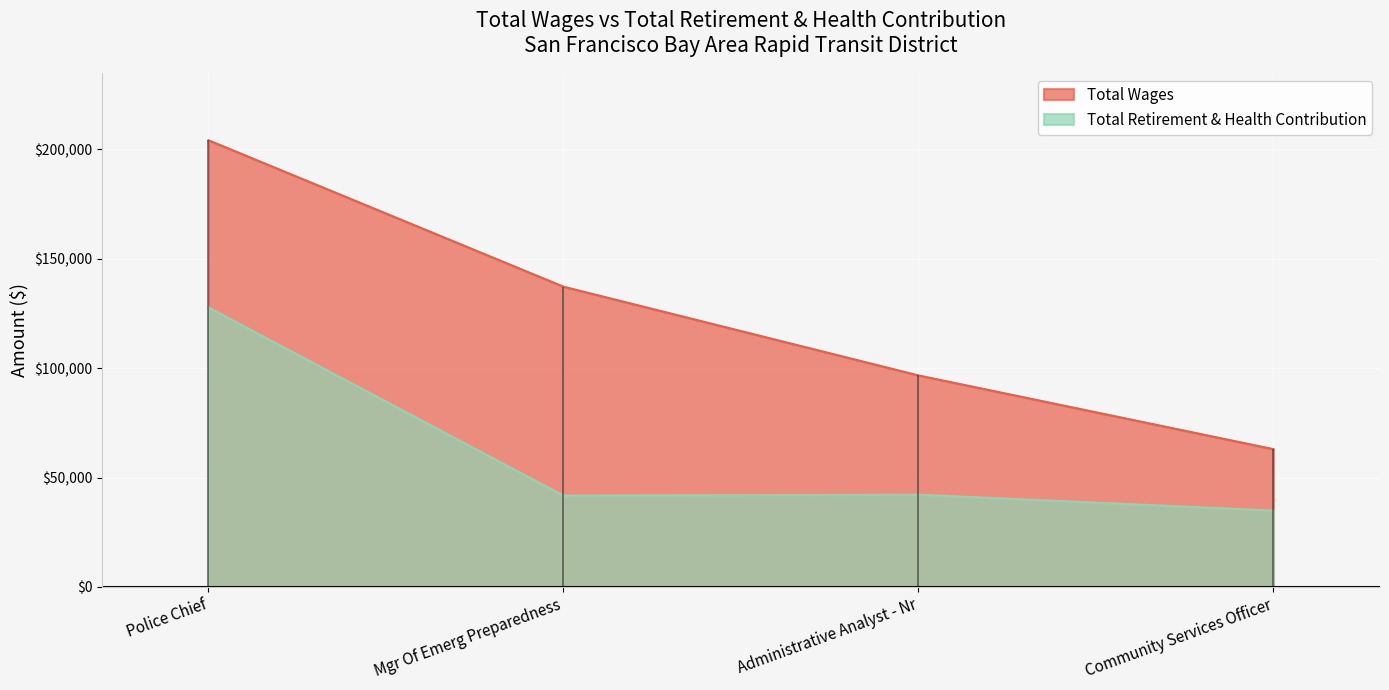

Is the value of Total Retirement & Health Contribution at Administrative Analyst - Nr greater than the value of Total Wages at Mgr Of Emerg Preparedness?

No